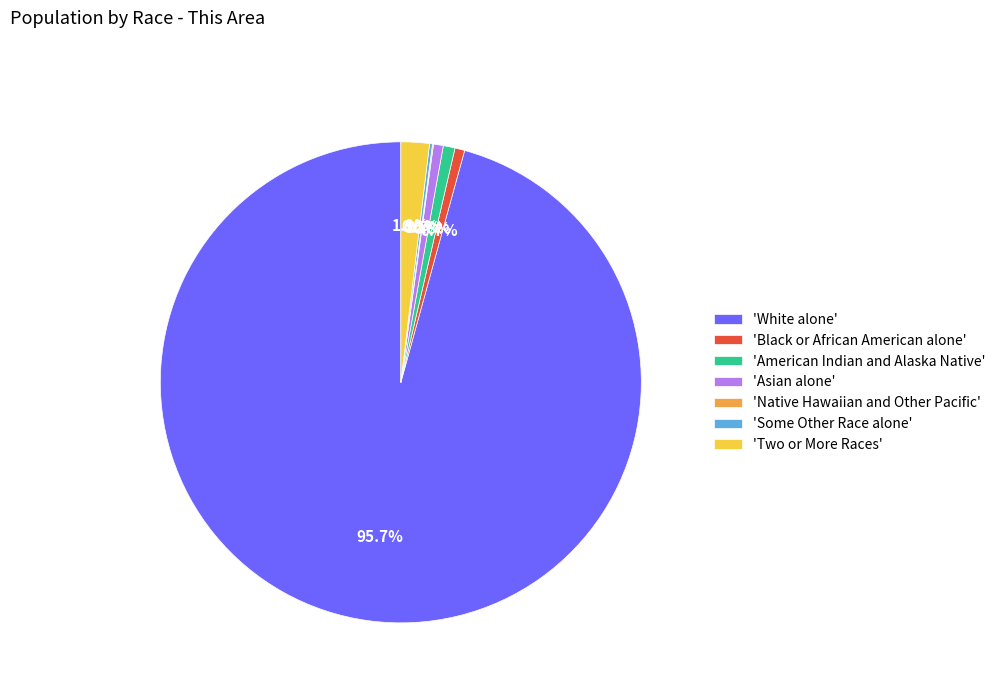

Which category has the biggest portion of the pie?

'White alone'